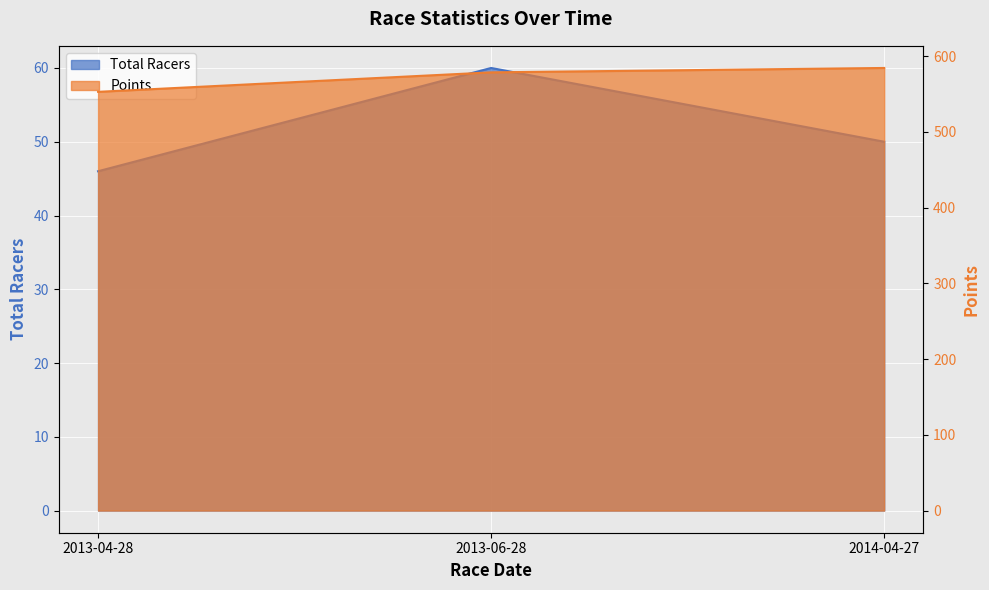

Is the value of Total Racers at 2013-06-28 greater than the value of Points at 2013-04-28?

No